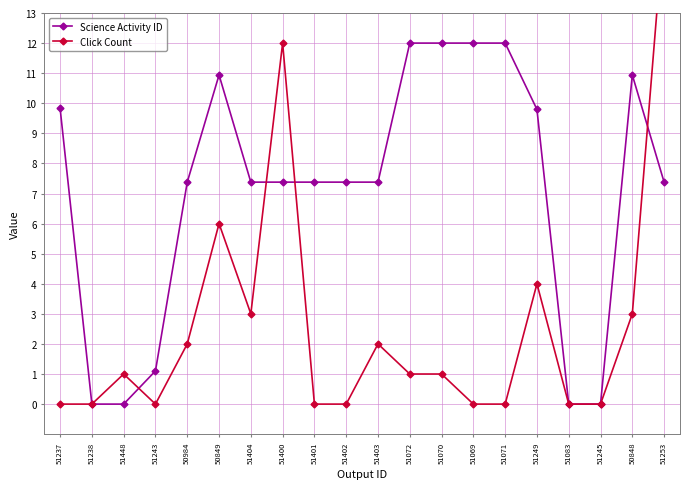

What are all the series names shown in the legend?

Science Activity ID, Click Count